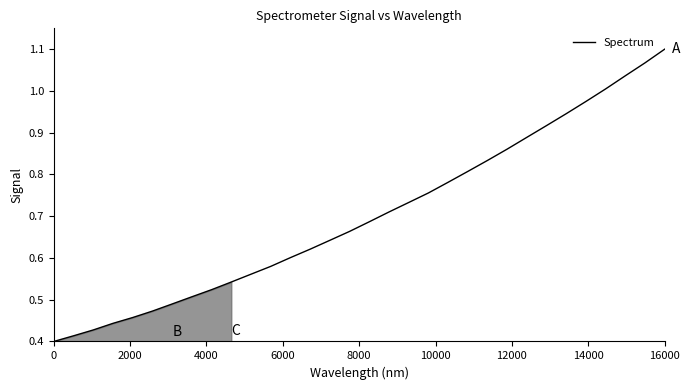

Which label corresponds to the largest value in the chart?

16000